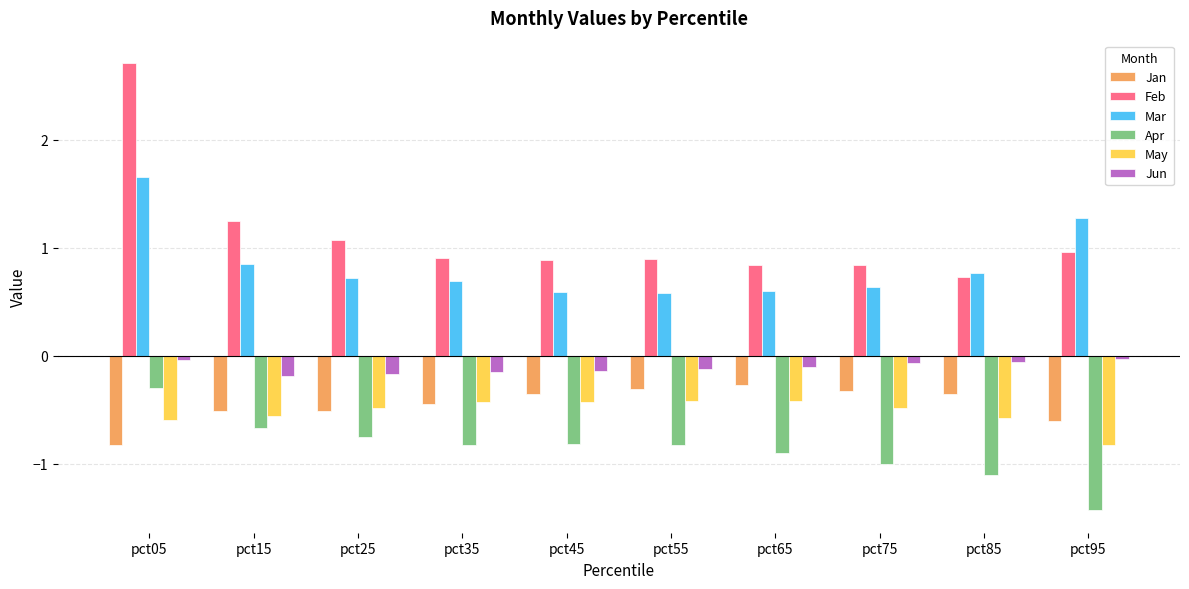

The value of Jan at pct25 is -0.5. True or false?

True